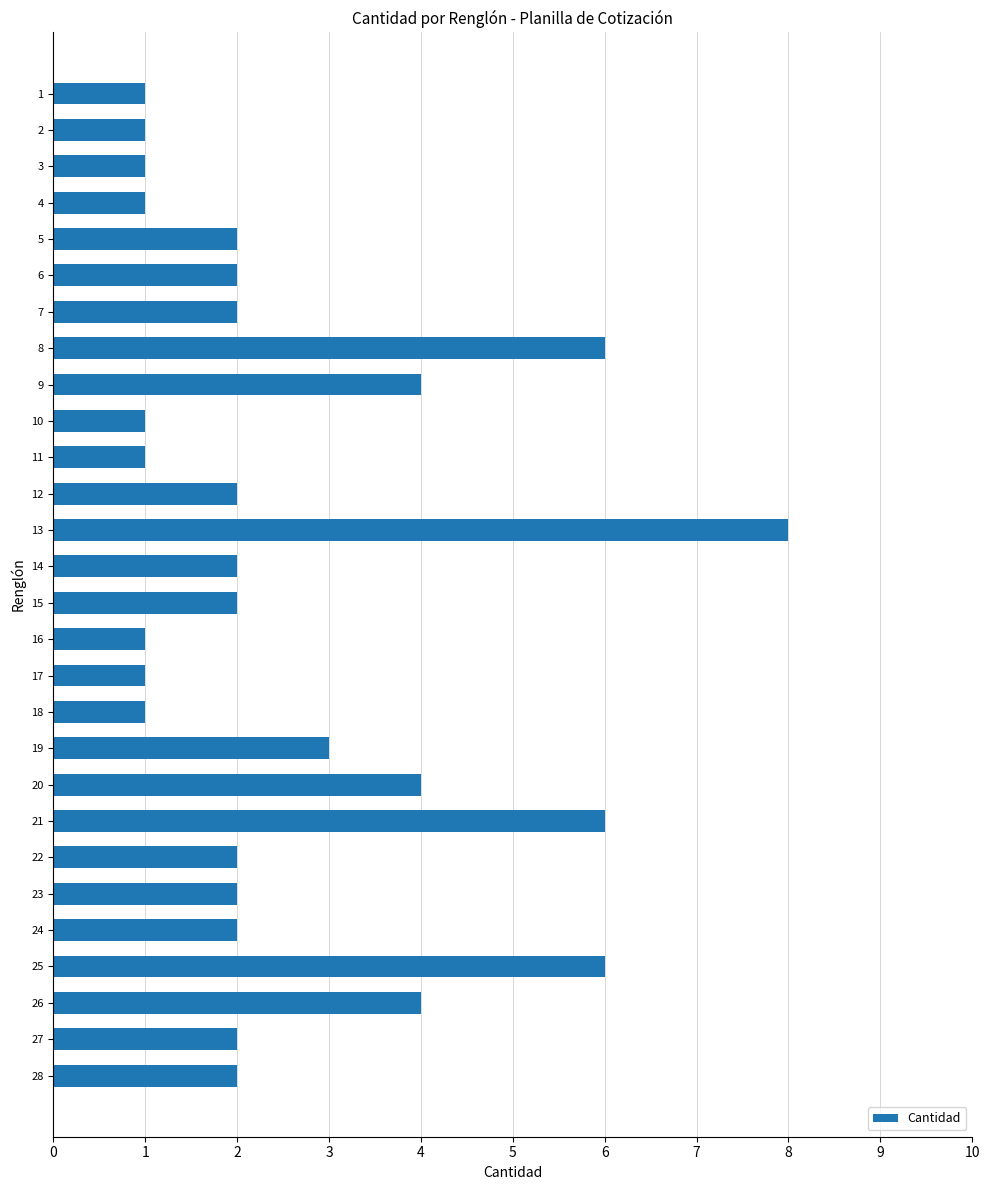

What is the sum of the values at 14 and 20?

6